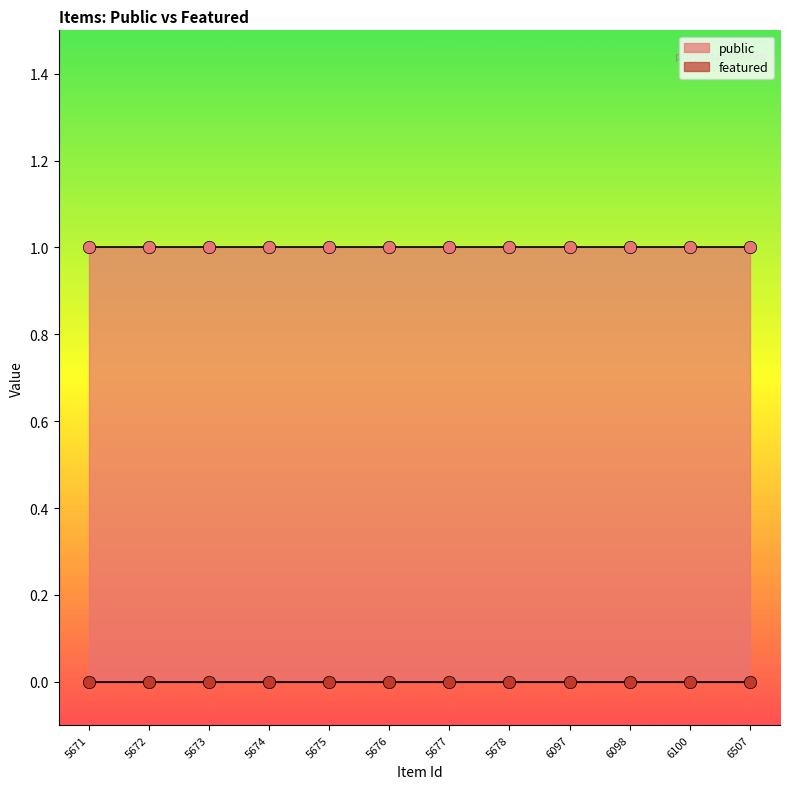

Which series reaches the maximum Y coordinate?

public